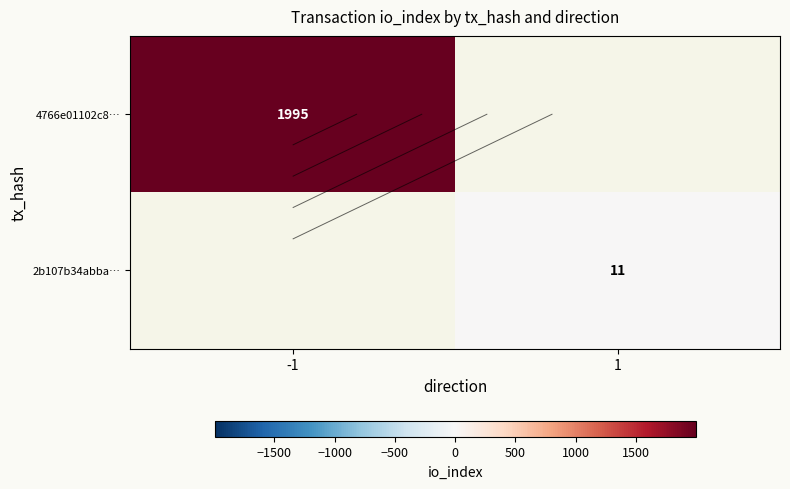

Which category has the lowest value in the 2b107b34abba… series?

-1